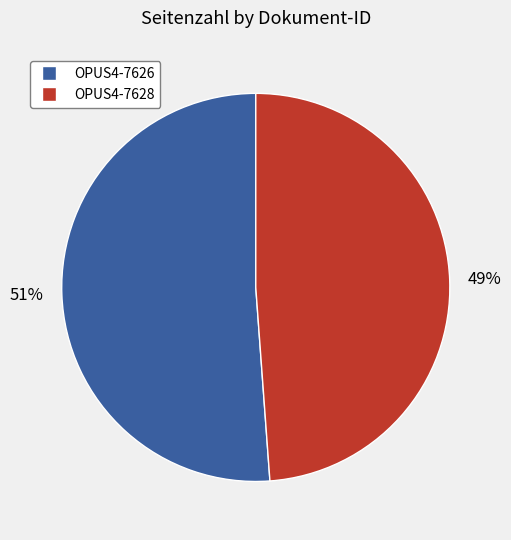

To the nearest percent, what is the difference between the largest and smallest slice percentages?

2%